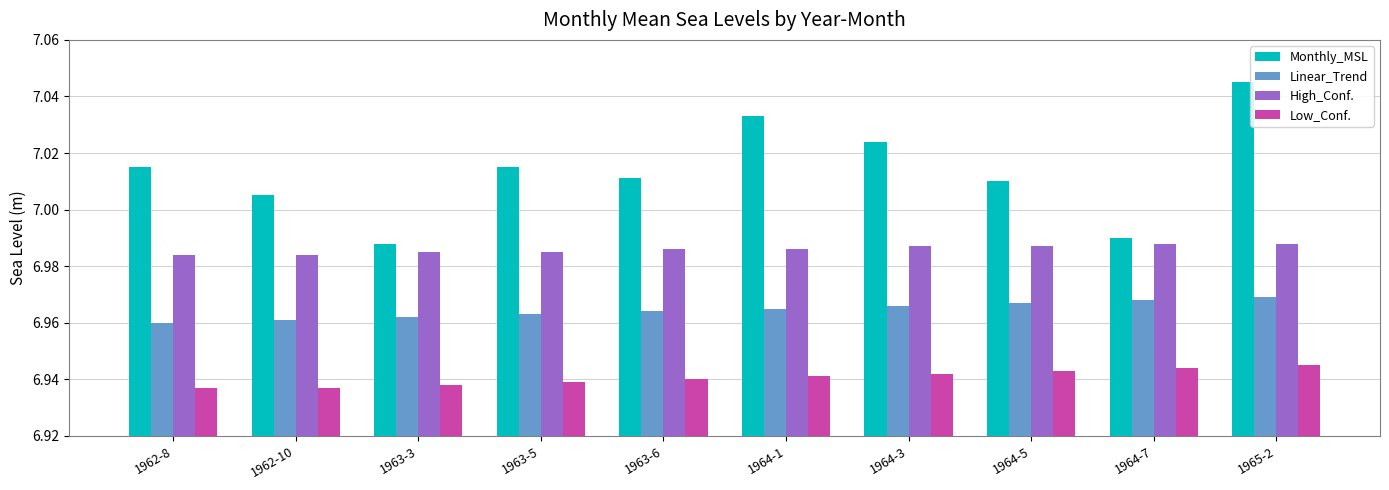

Are the bars grouped side by side (vs. stacked)?

Yes